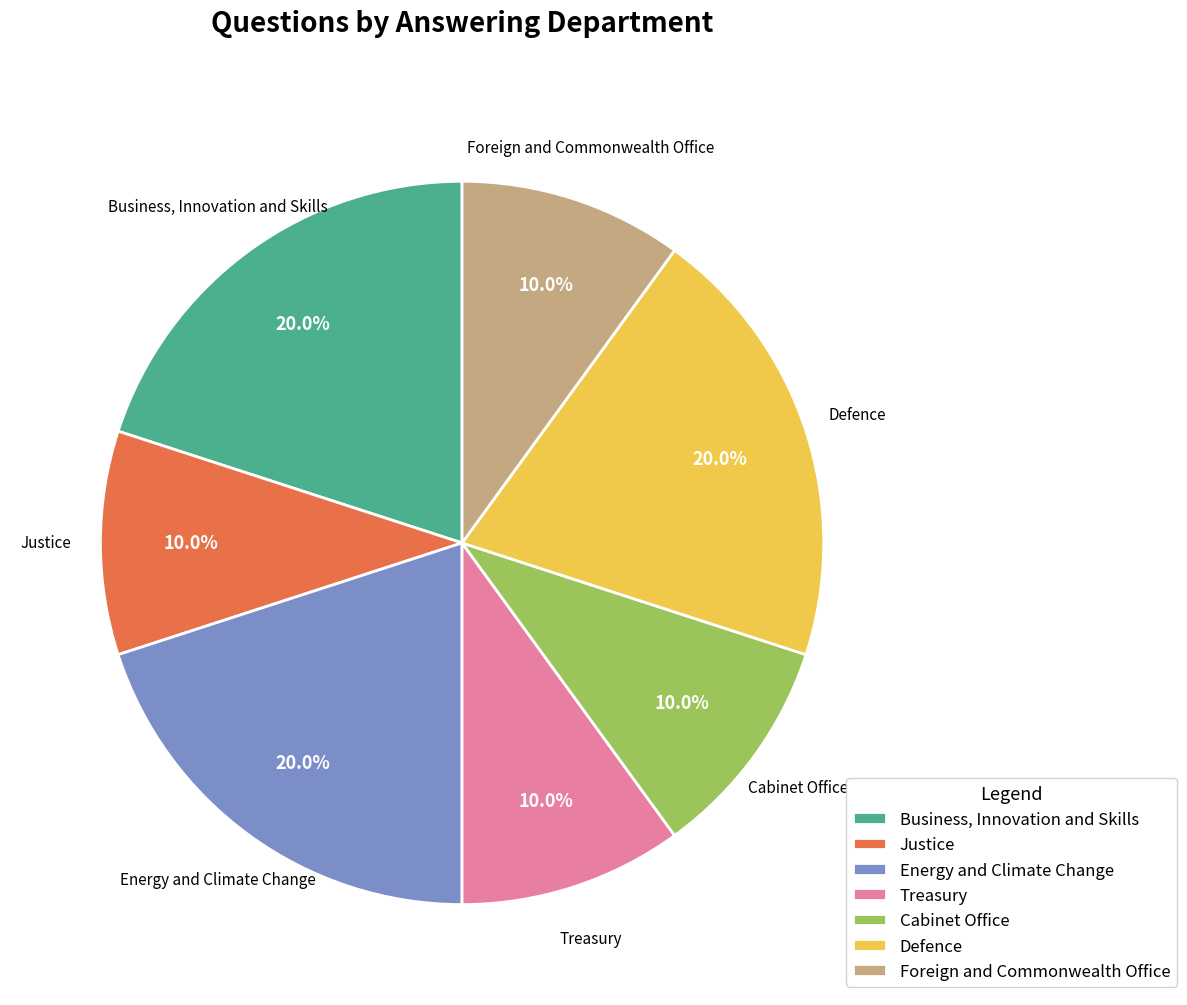

To the nearest percent, what is the difference between the largest and smallest slice percentages?

10%